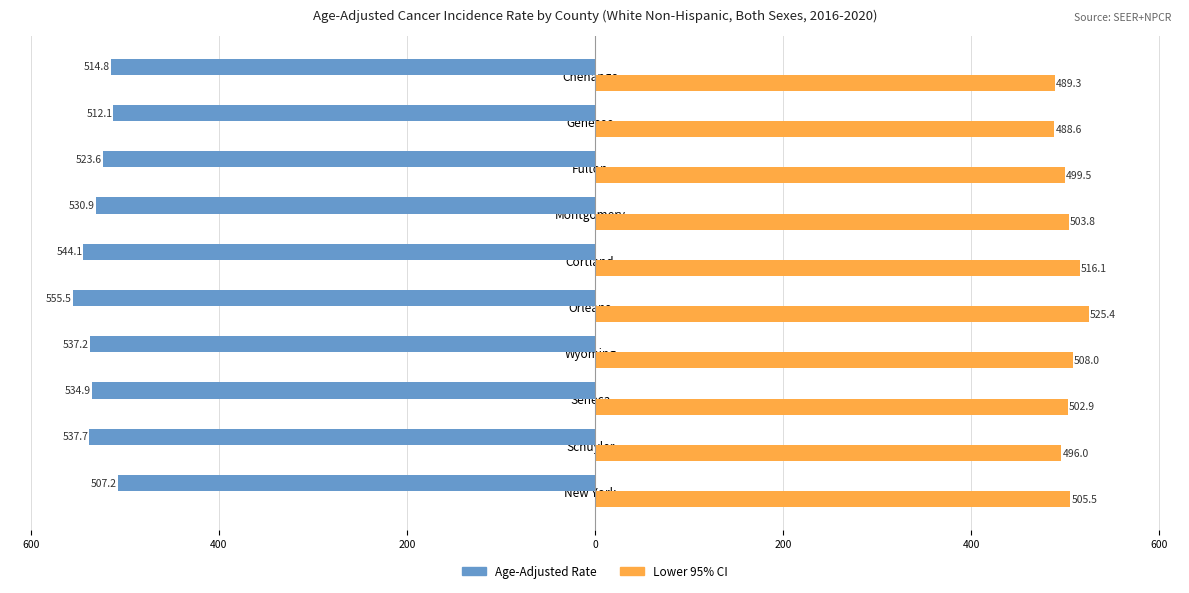

Reading left to right, extract all data points from this chart.

Age-Adjusted Rate: -507.2	-537.7	-534.9	-537.2	-555.5	-544.1	-530.9	-523.6	-512.1	-514.8
Lower 95% CI: 505.5	496.0	502.9	508.0	525.4	516.1	503.8	499.5	488.6	489.3